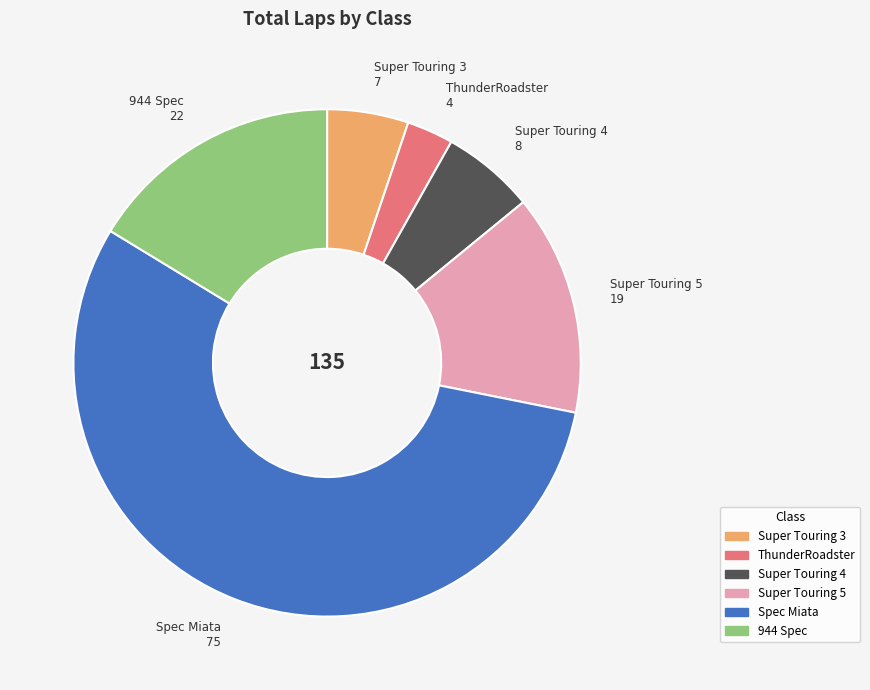

What is the largest slice in the pie chart?

Spec Miata